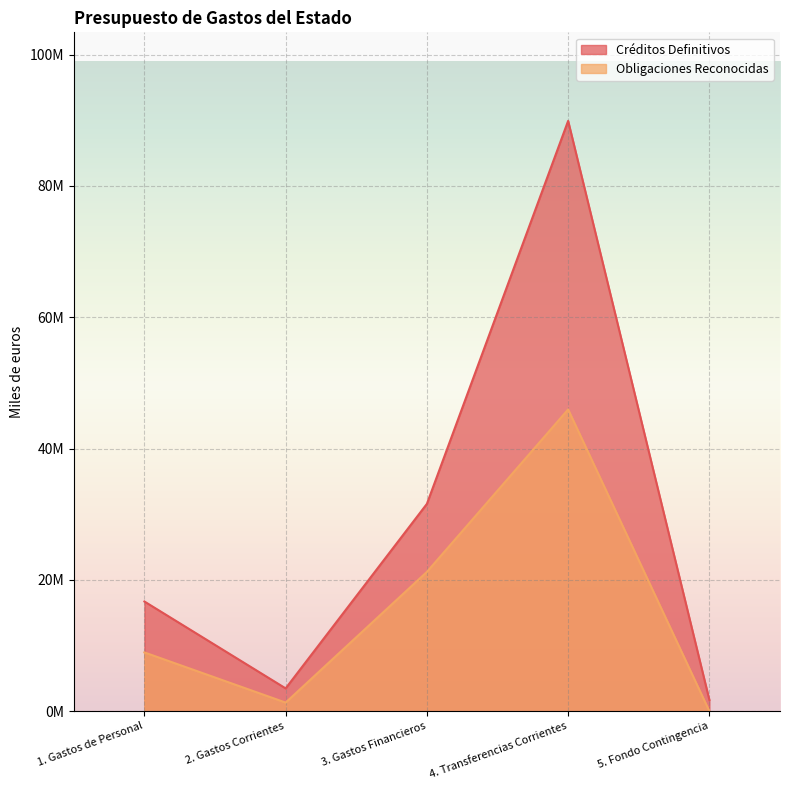

In Obligaciones Reconocidas, how many points are higher than both neighbors (excluding endpoints)?

1